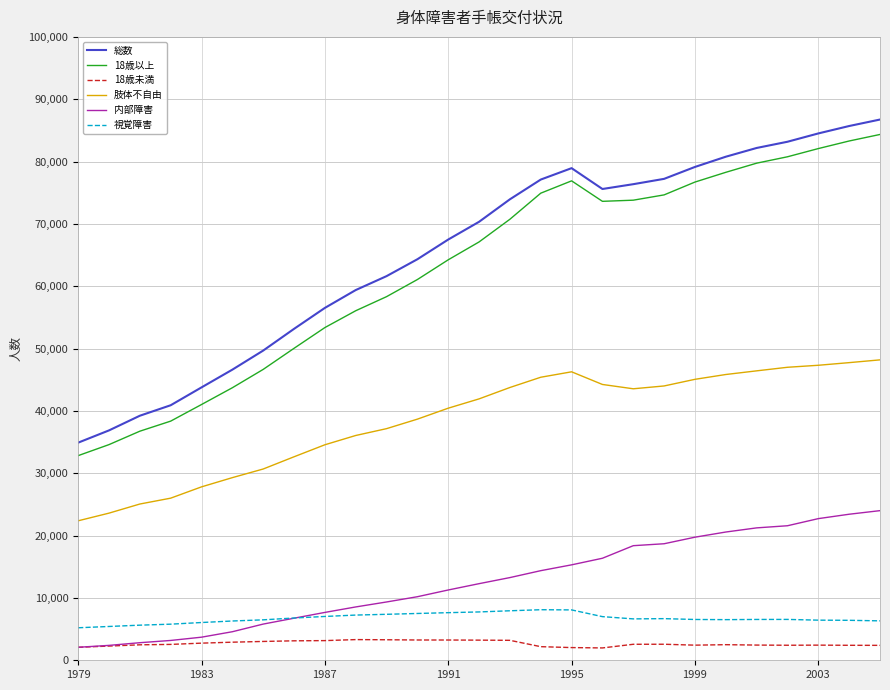

How many interior local peaks does the 総数 series have?

1